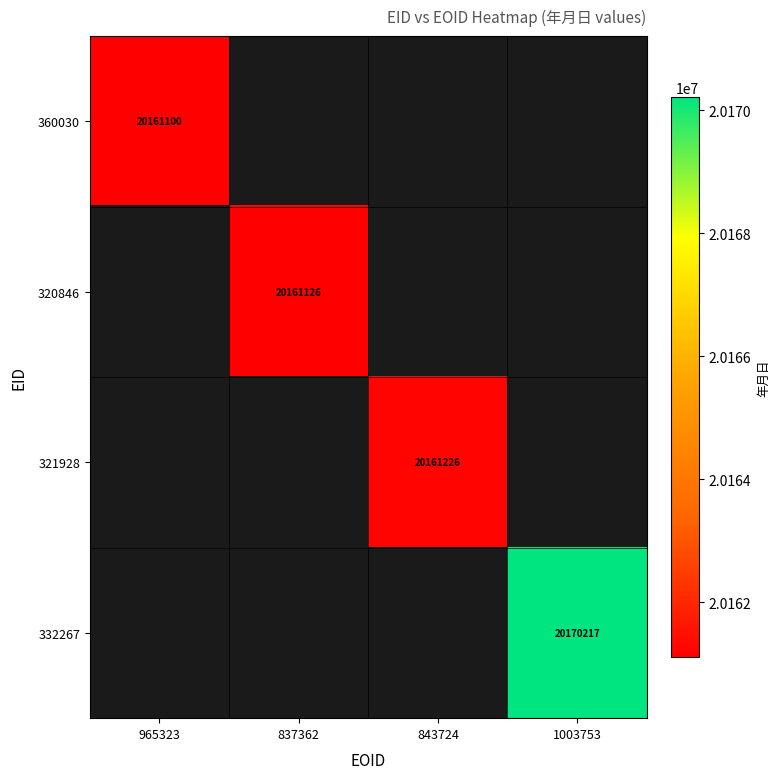

True or false: 332267 has a value of 20170217 at 1003753.

True